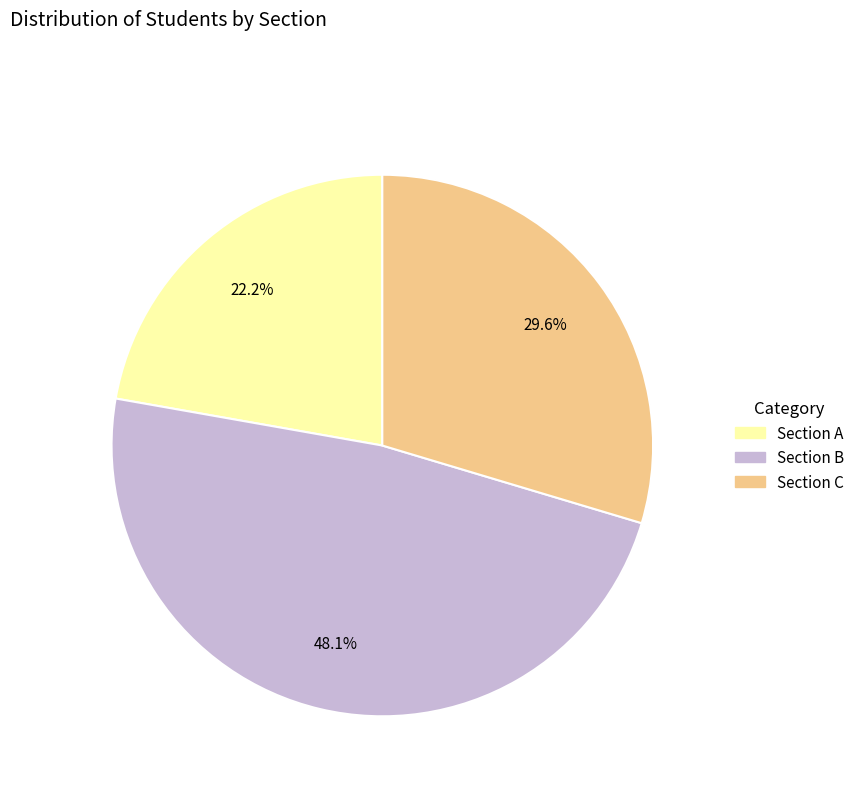

Rank the categories by value from lowest to highest.

Section A, Section C, Section B